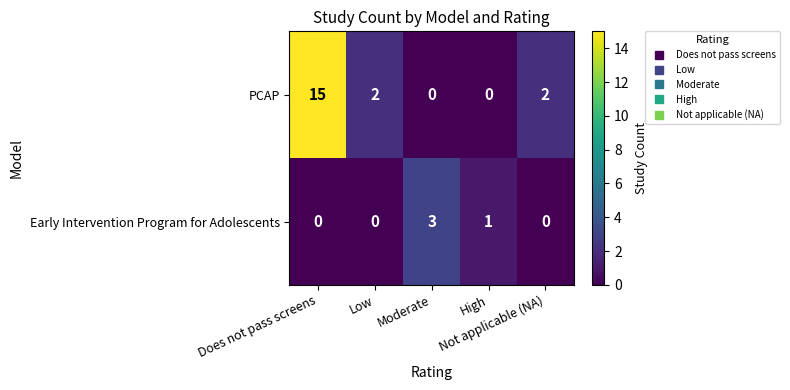

Which series has the largest total across all categories?

PCAP